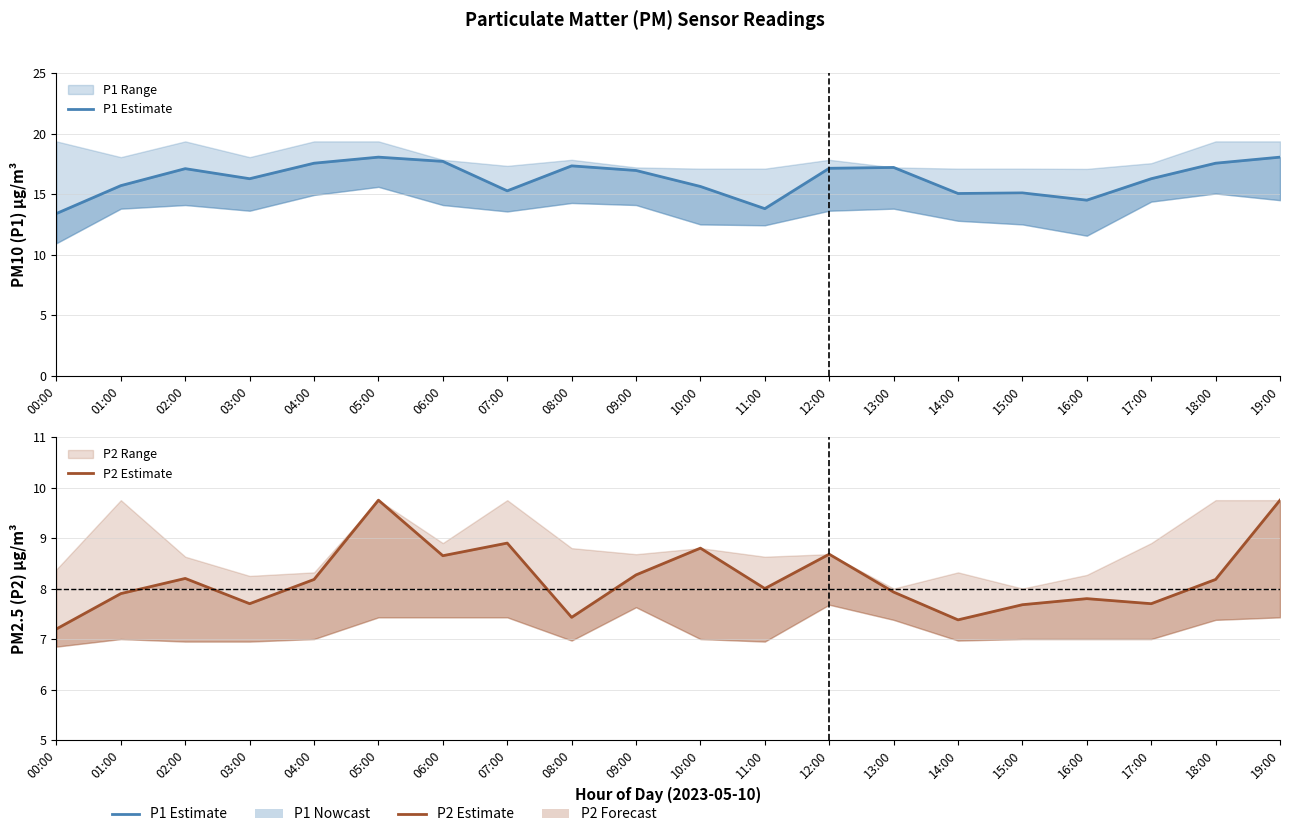

Which series has the largest total across all categories?

P1 Estimate